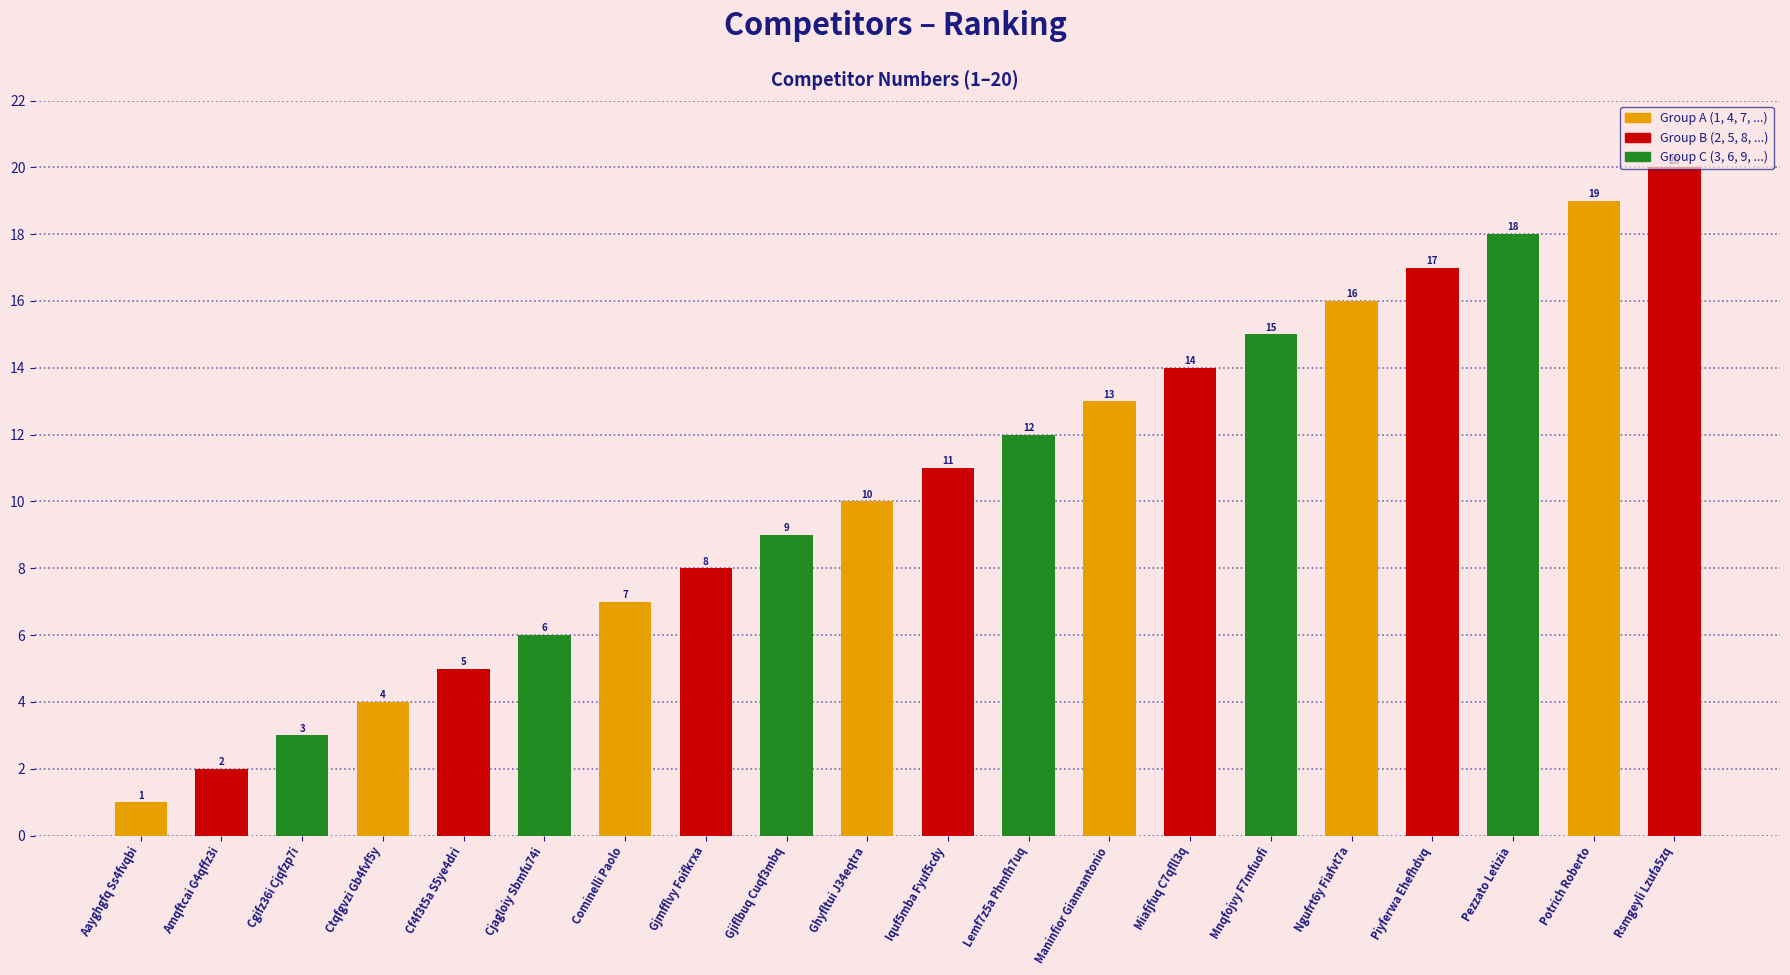

What is the approximate value at Rsmgeyli Lzufa5zq?

20